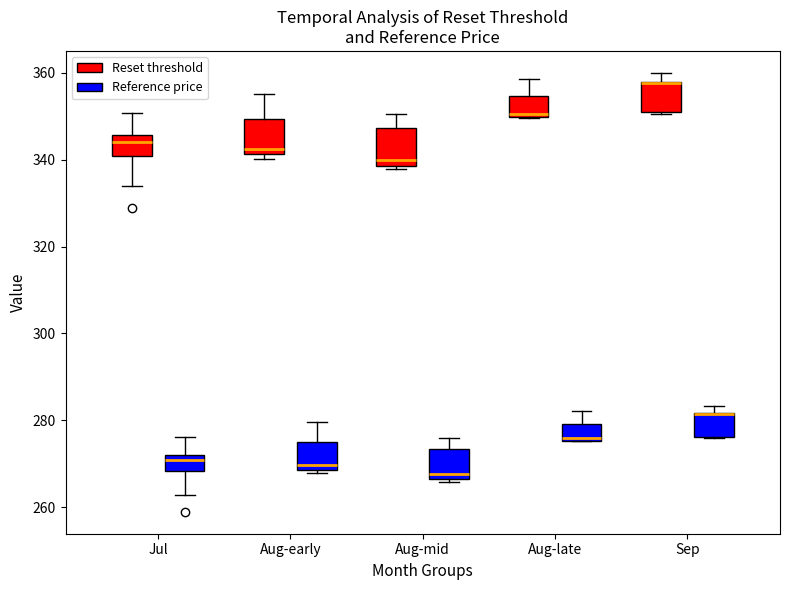

Reading left to right, transcribe this box plot: for each box, give where its median line is, the range the box spans, and where its two whiskers end, as read against the y-axis. The values are not printed on the chart, so give them approximately, as read against the axis.

Jul (Reset threshold): median 344, box 340 to 346, whiskers 334 to 350
Jul (Reference price): median 270, box 268 to 272, whiskers 262 to 276
Aug-early (Reset threshold): median 342 (just above the box's lower edge), box 342 to 350, whiskers 340 to 356
Aug-early (Reference price): median 270, box 268 to 276, whiskers 268 (just below the box's lower edge) to 280
Aug-mid (Reset threshold): median 340, box 338 to 348, whiskers 338 (just below the box's lower edge) to 350
Aug-mid (Reference price): median 268, box 266 to 274, whiskers 266 to 276
Aug-late (Reset threshold): median 350 (just above the box's lower edge), box 350 to 354, whiskers 350 to 358
Aug-late (Reference price): median 276, box 276 to 280, whiskers 276 to 282
Sep (Reset threshold): median 358 (drawn on the box's upper edge), box 350 to 358, whiskers 350 to 360
Sep (Reference price): median 282 (drawn on the box's upper edge), box 276 to 282, whiskers 276 to 284